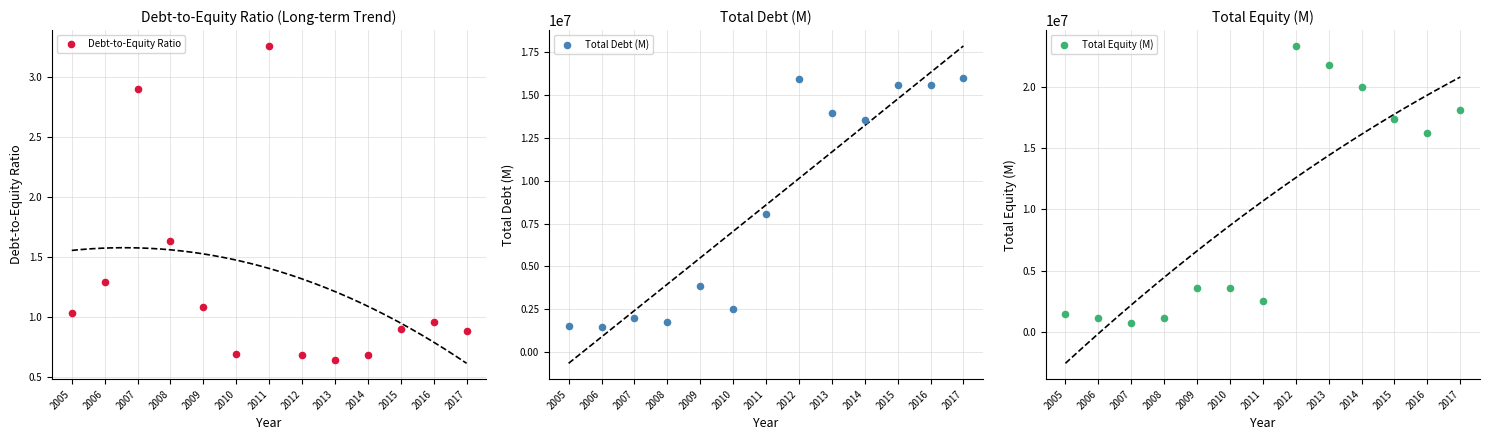

Which series reaches the maximum Y coordinate?

Total Equity (M)